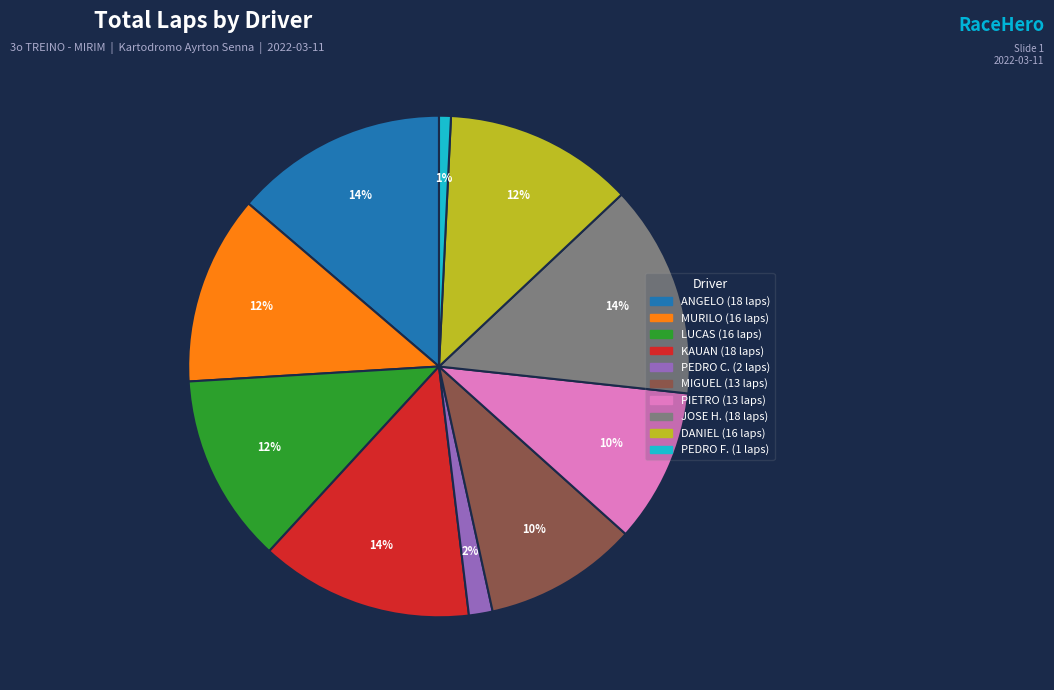

Count the number of slices in the pie.

10